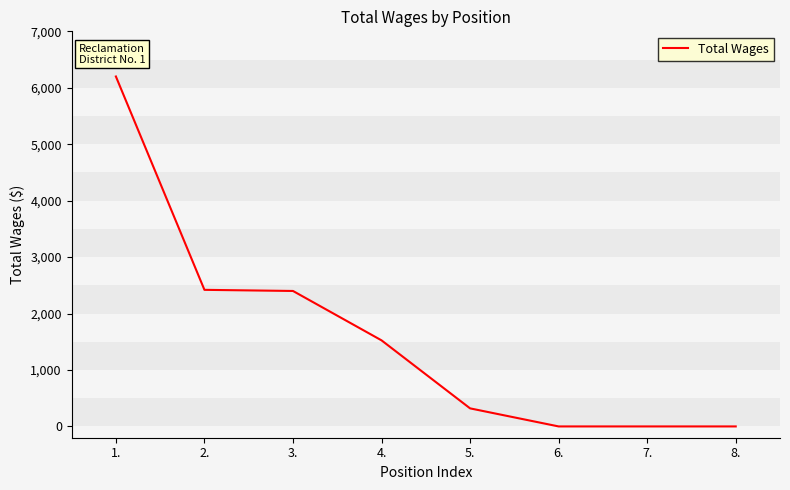

Which has a higher value, 4. or 2.?

2.